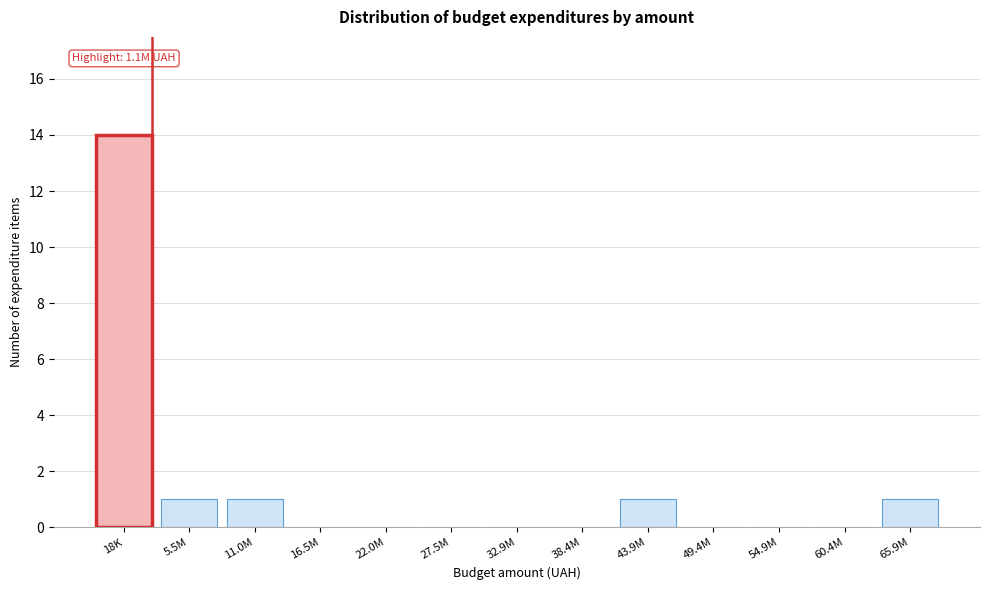

Reading right to left, extract all data points from this chart.

65.9M=1	60.4M=0	54.9M=0	49.4M=0	43.9M=1	38.4M=0	32.9M=0	27.5M=0	22.0M=0	16.5M=0	11.0M=1	5.5M=1	18K=14